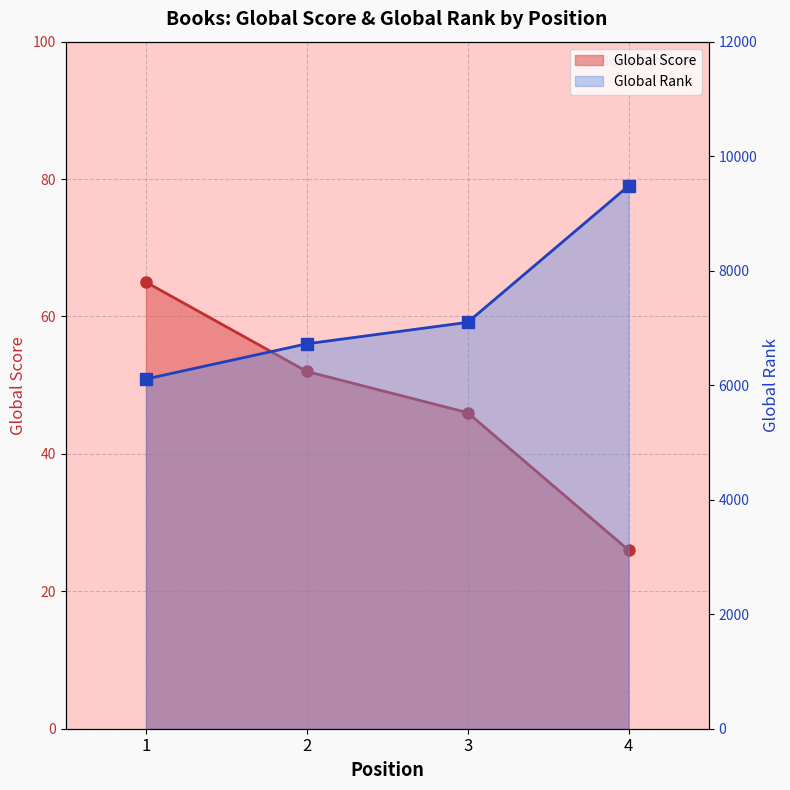

What is the difference between the highest and lowest values at 4?

9454